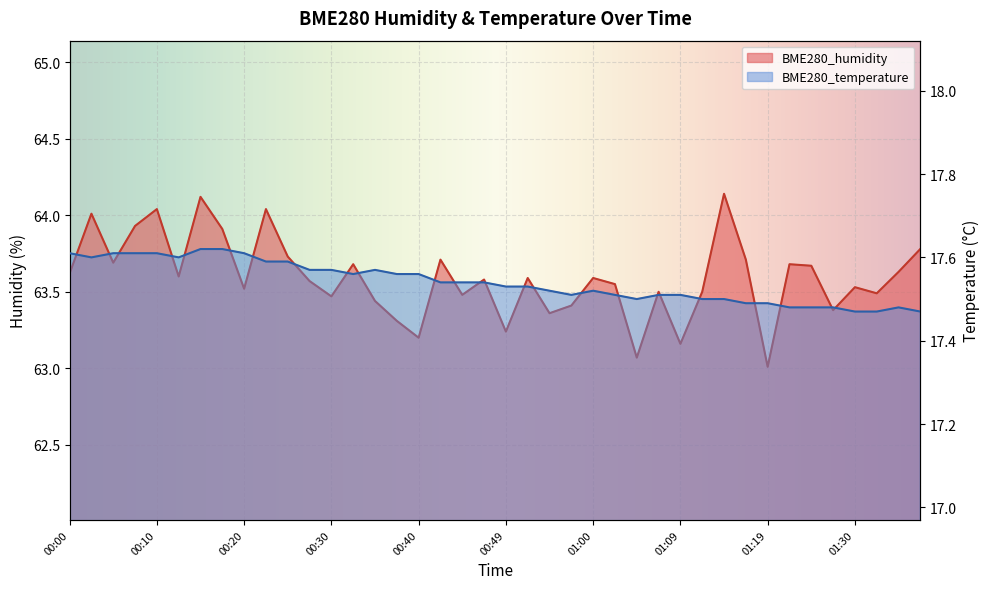

Which category has the highest value across all series?

01:14